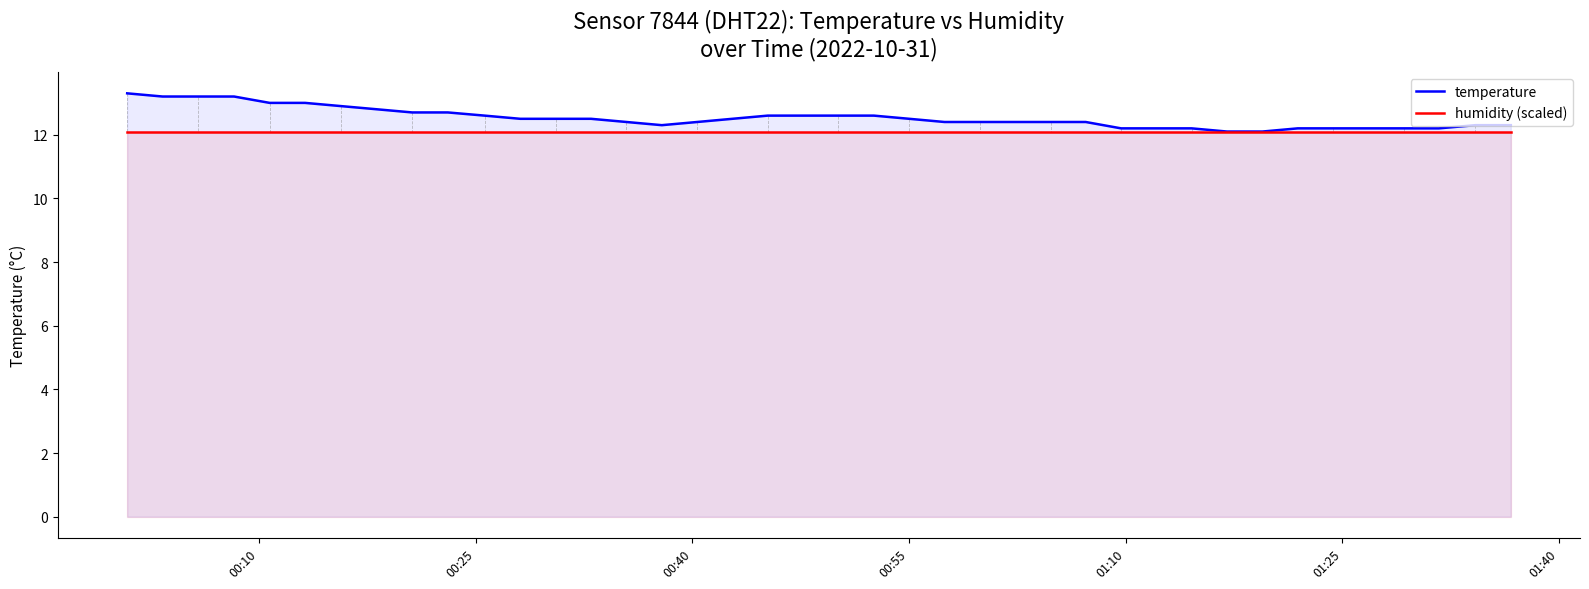

True or false: temperature and humidity (scaled) cross at least once.

False